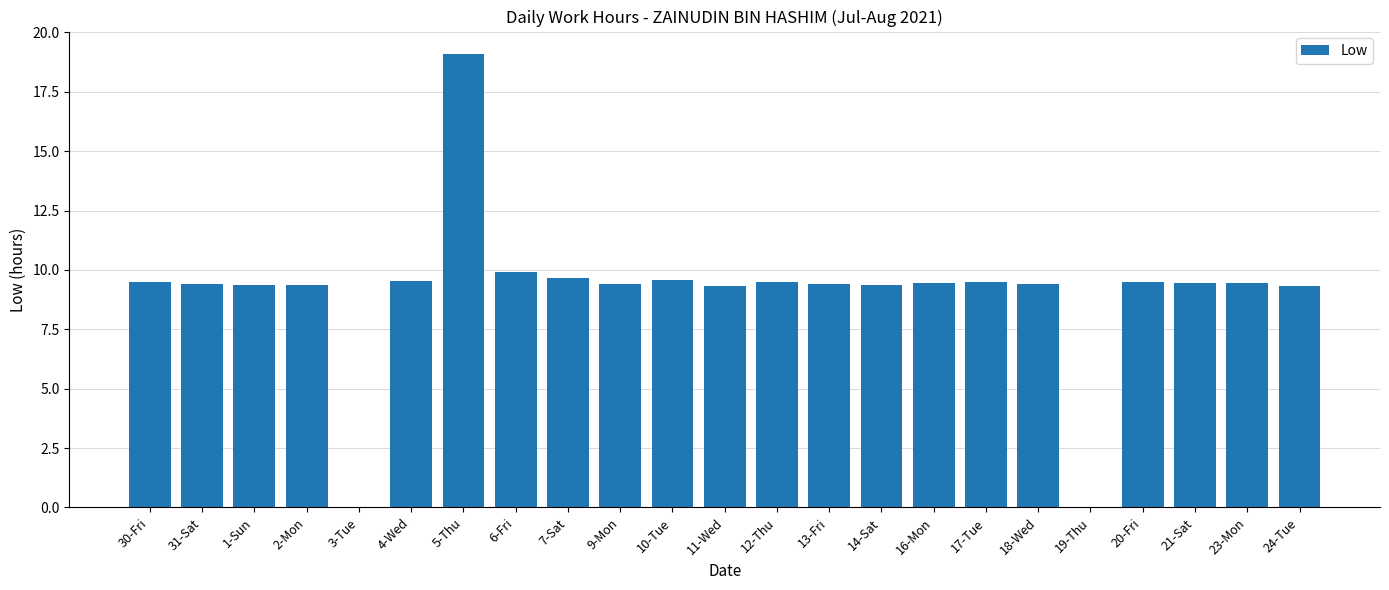

What is the ratio of the value at 18-Wed to the value at 23-Mon?

1.0